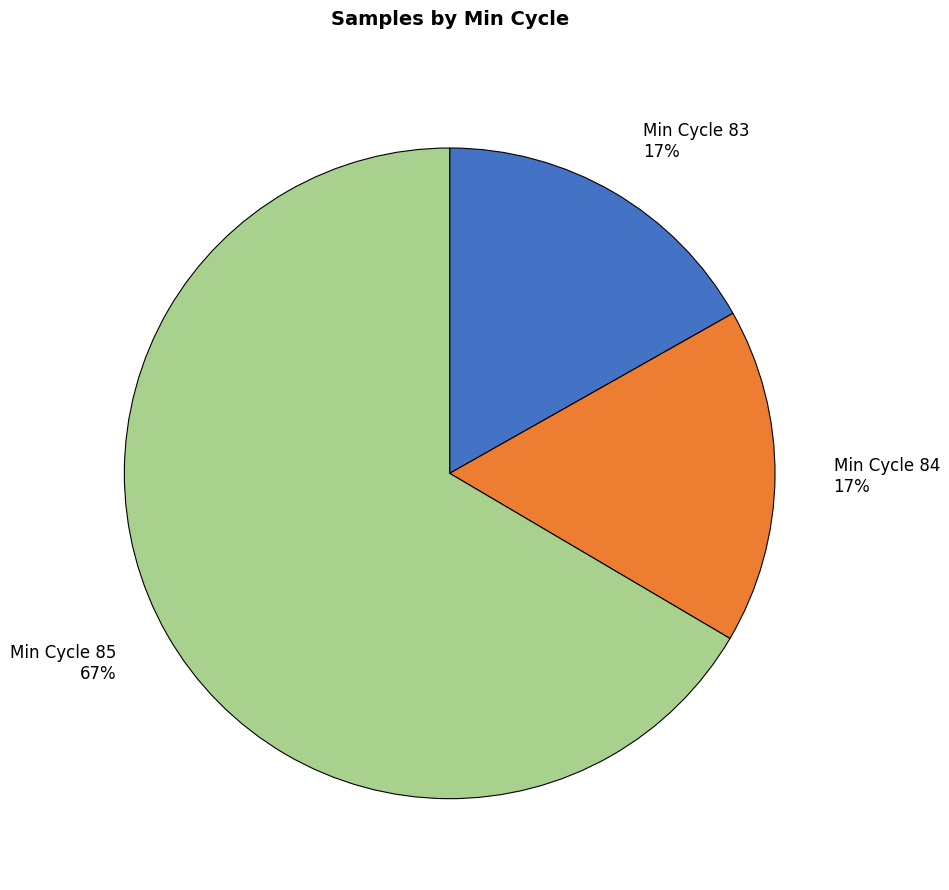

Does Min Cycle 85 represent more than half of the total?

Yes